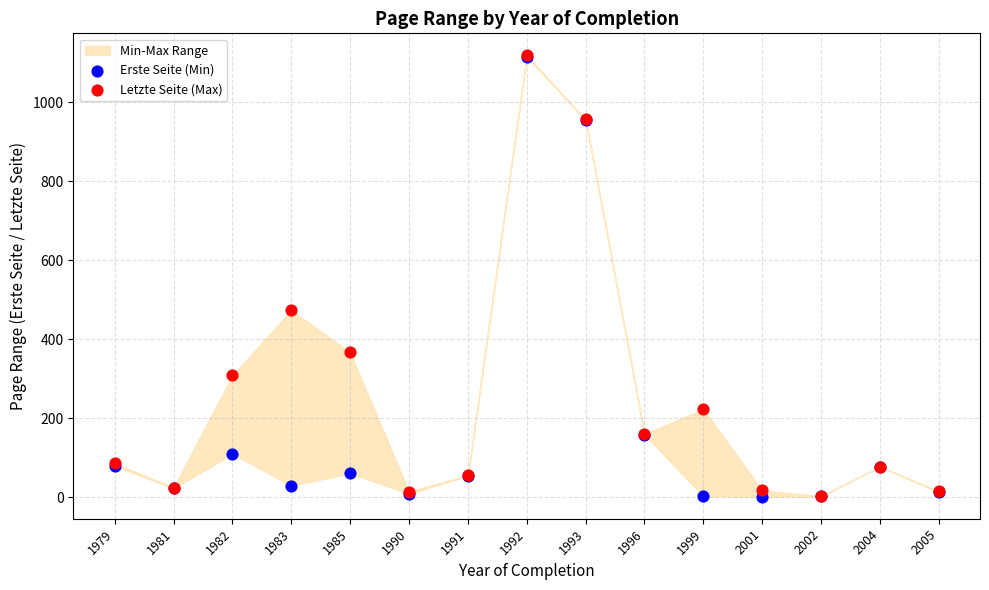

In the Letzte Seite (Max) series, what Y value is closest to 560?

473